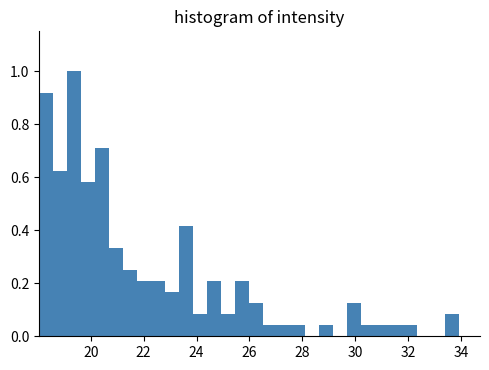

Around what value on the x-axis is the tallest bar? Give the approximate position of its centre, as read against the axis.

19.4